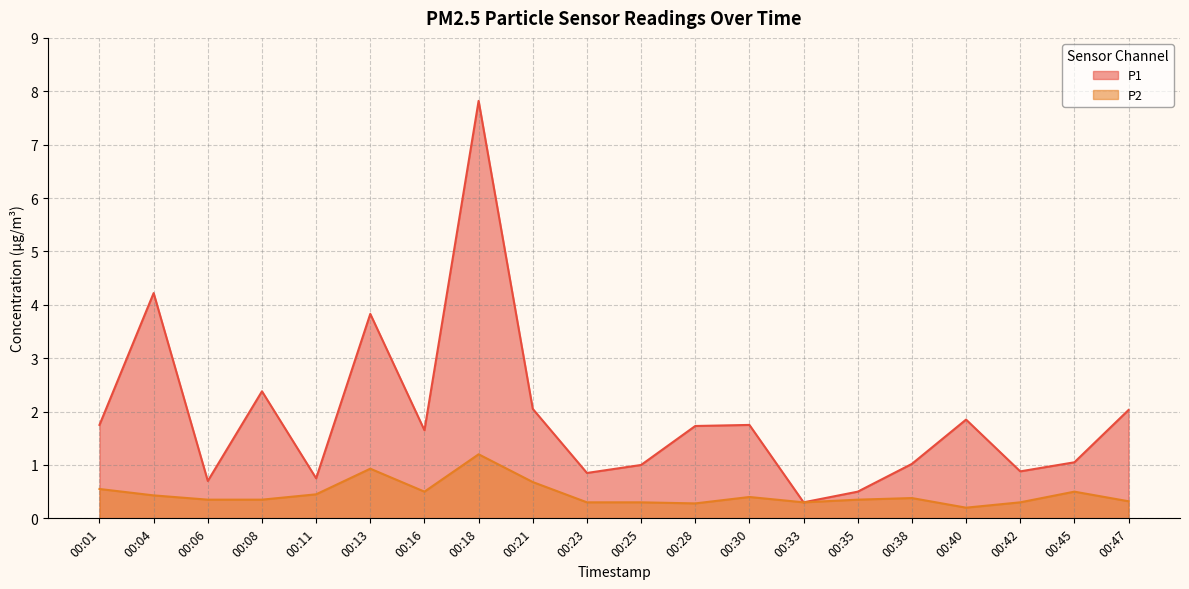

Reading left to right, what are all the values shown in this chart?

P1: 00:01=1.8	00:04=4.2	00:06=0.7	00:08=2.4	00:11=0.8	00:13=3.8	00:16=1.6	00:18=7.8	00:21=2.0	00:23=0.8	00:25=1.0	00:28=1.7	00:30=1.8	00:33=0.3	00:35=0.5	00:38=1.0	00:40=1.9	00:42=0.9	00:45=1.1	00:47=2.0
P2: 00:01=0.6	00:04=0.4	00:06=0.3	00:08=0.3	00:11=0.5	00:13=0.9	00:16=0.5	00:18=1.2	00:21=0.7	00:23=0.3	00:25=0.3	00:28=0.3	00:30=0.4	00:33=0.3	00:35=0.3	00:38=0.4	00:40=0.2	00:42=0.3	00:45=0.5	00:47=0.3